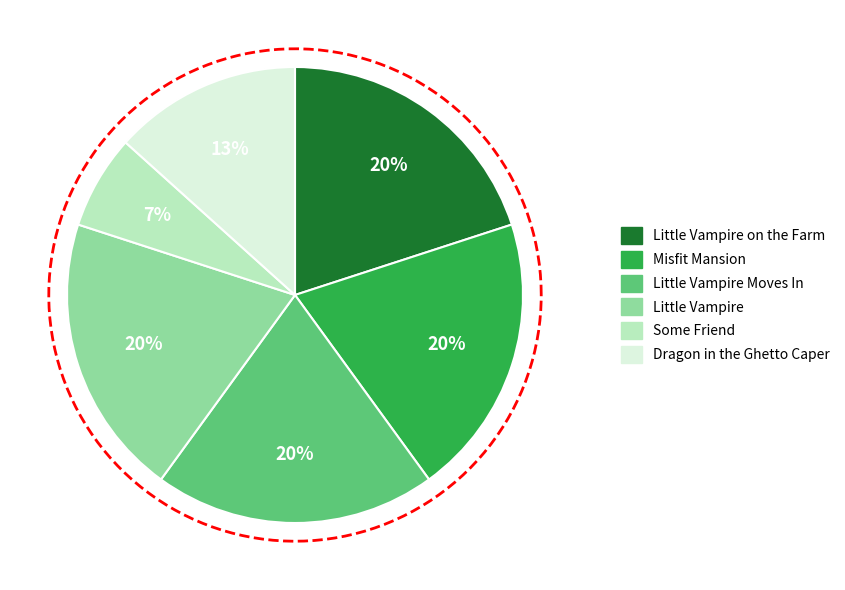

True or false: Little Vampire on the Farm accounts for 20% of the total.

True